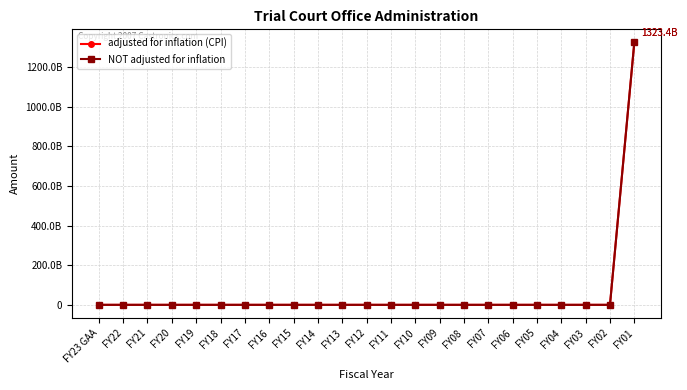

Which series has the largest total across all categories?

adjusted for inflation (CPI)